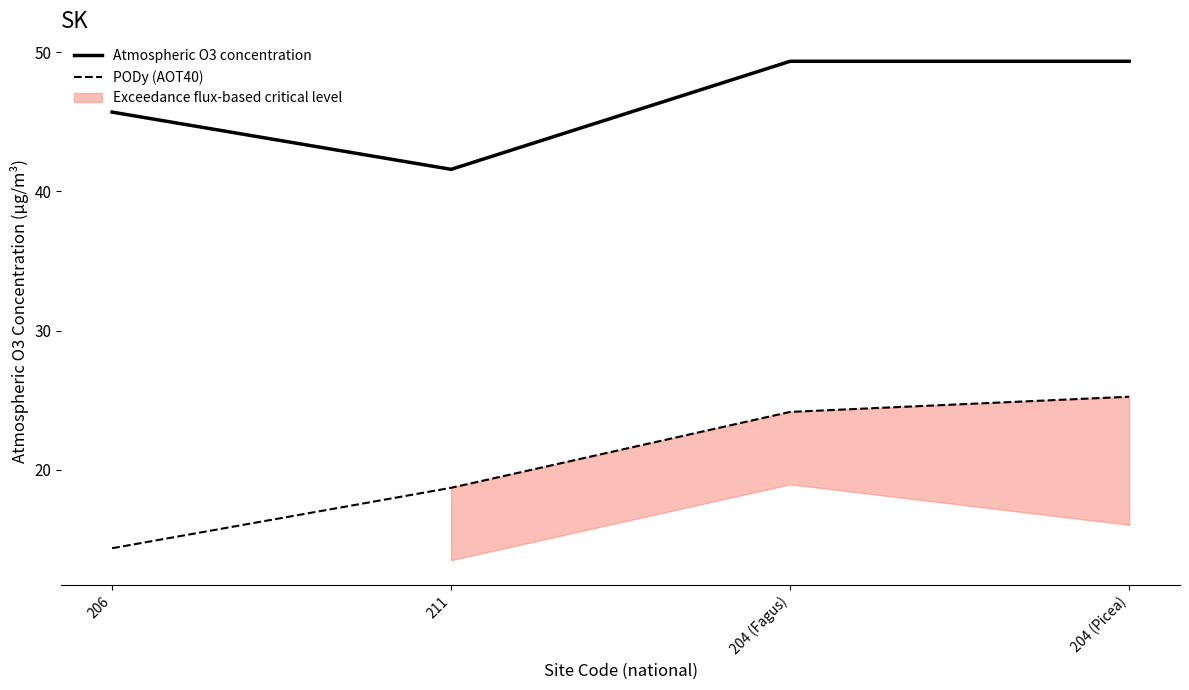

True or false: PODy (AOT40) and Atmospheric O3 concentration intersect in this chart.

False